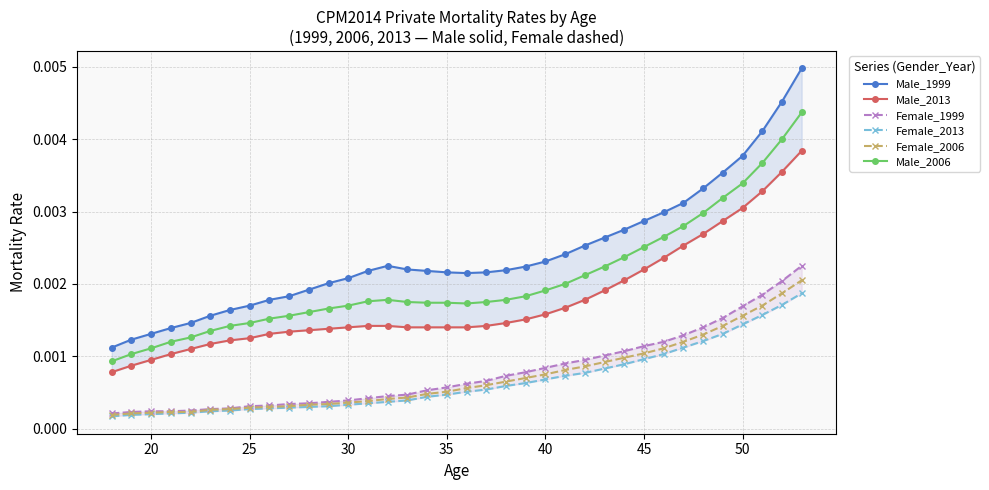

How many Male_2006 values are between 0 and 1?

36